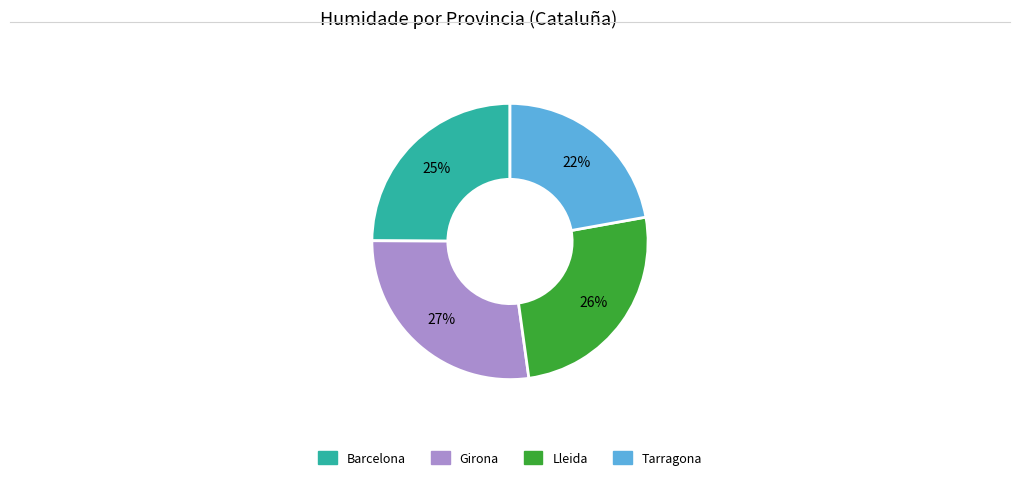

Between Tarragona and Lleida, which is larger?

Lleida